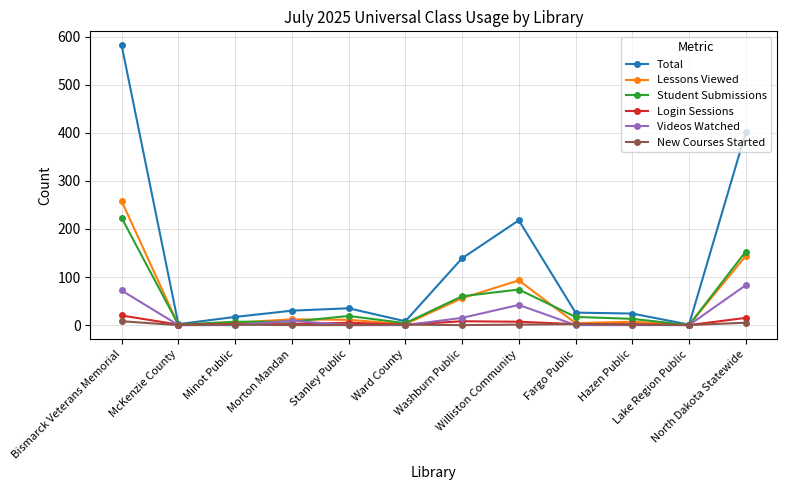

Which series has the largest total across all categories?

Total